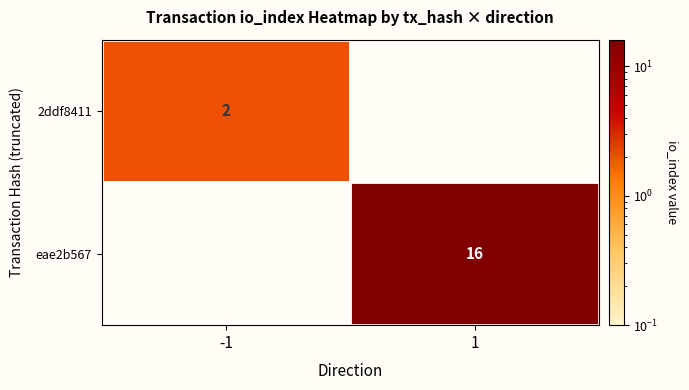

Is it true that 2ddf8411 equals 3 at -1?

False